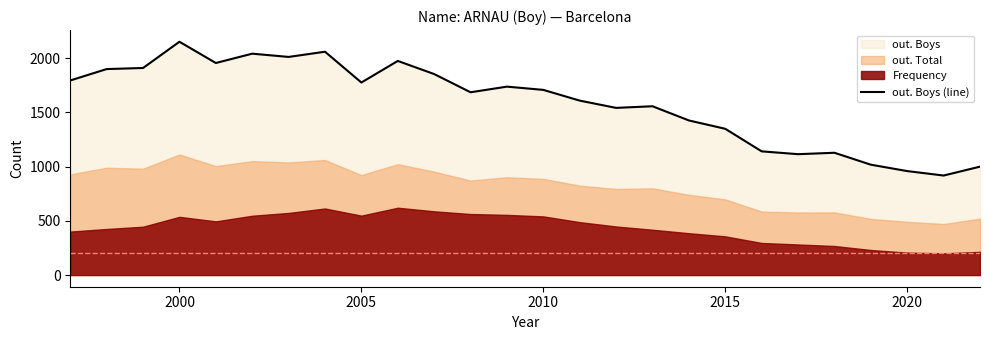

Reading left to right, what are all the values shown in this chart?

1795	1900	1910	2152	1956	2042	2012	2060	1776	1975	1854	1686	1738	1708	1609	1542	1557	1426	1349	1141	1115	1128	1018	959	918	1000